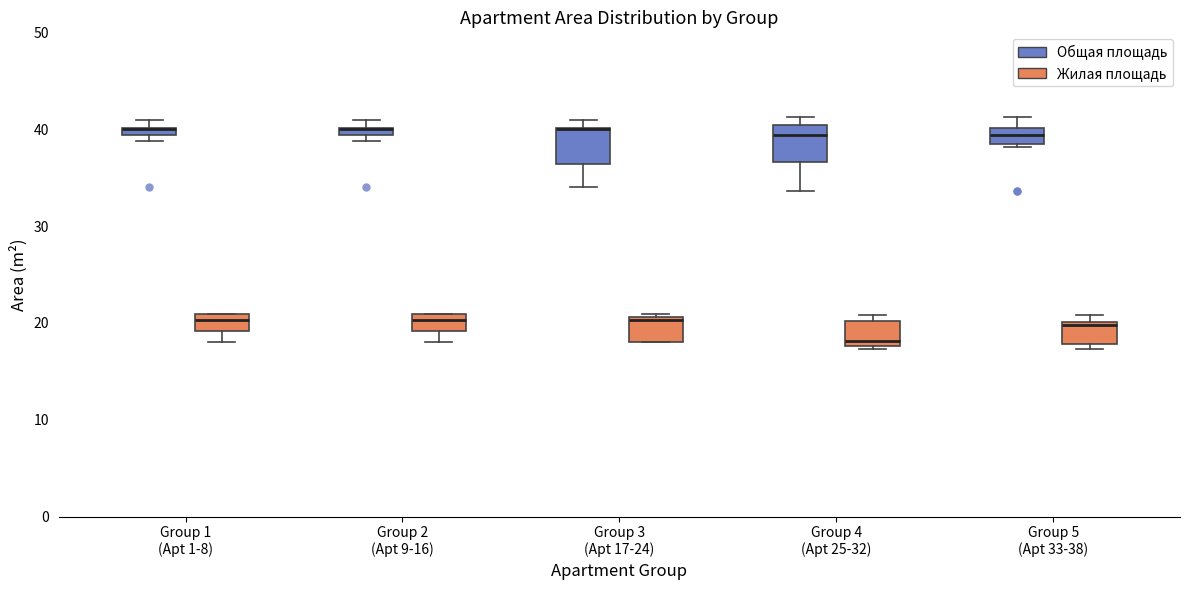

Where is the upper edge of the box for Group 2 (Apt 9-16) (Общая площадь) on the y-axis? The values are not printed on the chart, so give them approximately, as read against the axis.

40